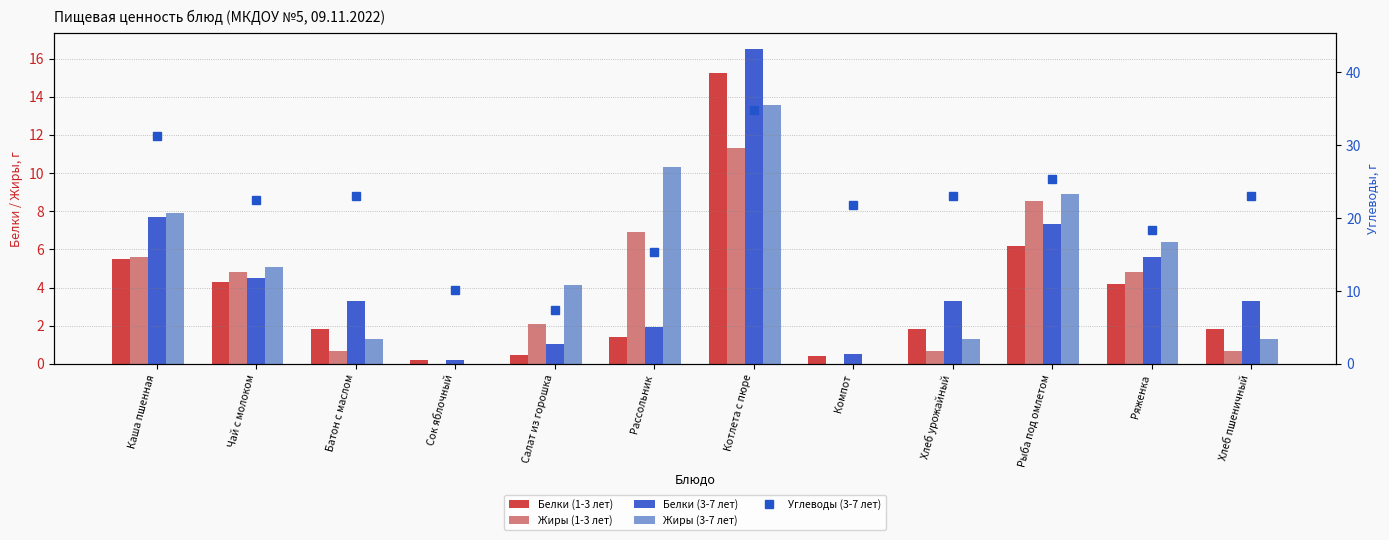

What is the sum of the Жиры (1-3 лет) values at Хлеб пшеничный and Рыба под омлетом?

9.2